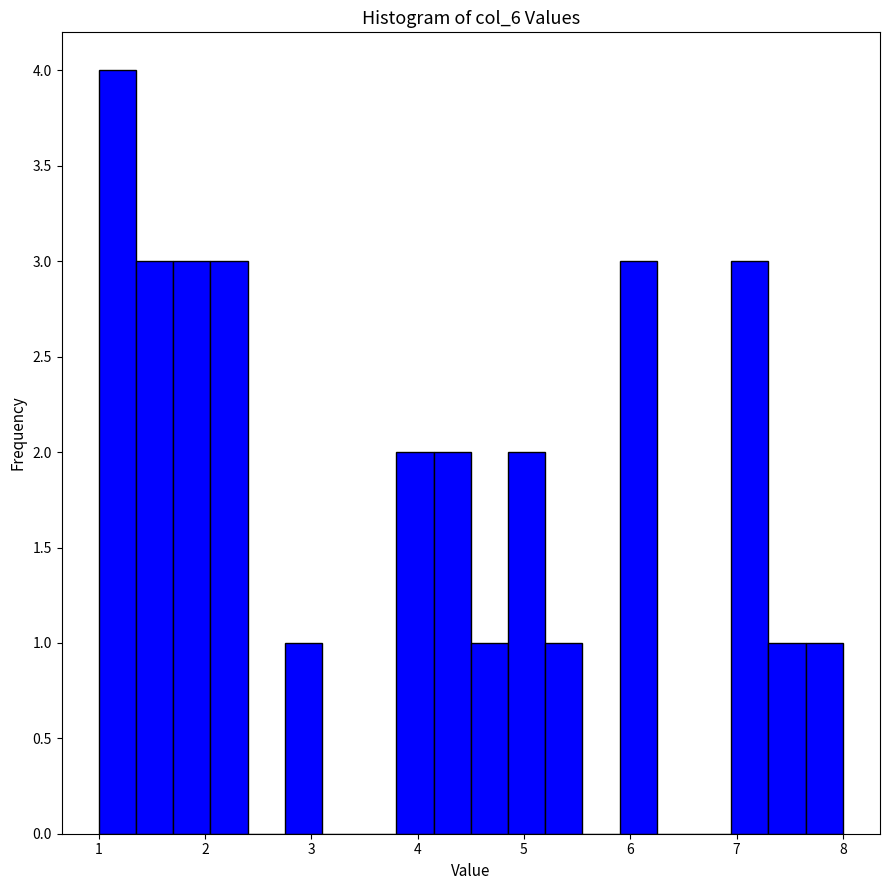

Read against the x-axis, roughly where is the centre of the tallest bar?

1.2